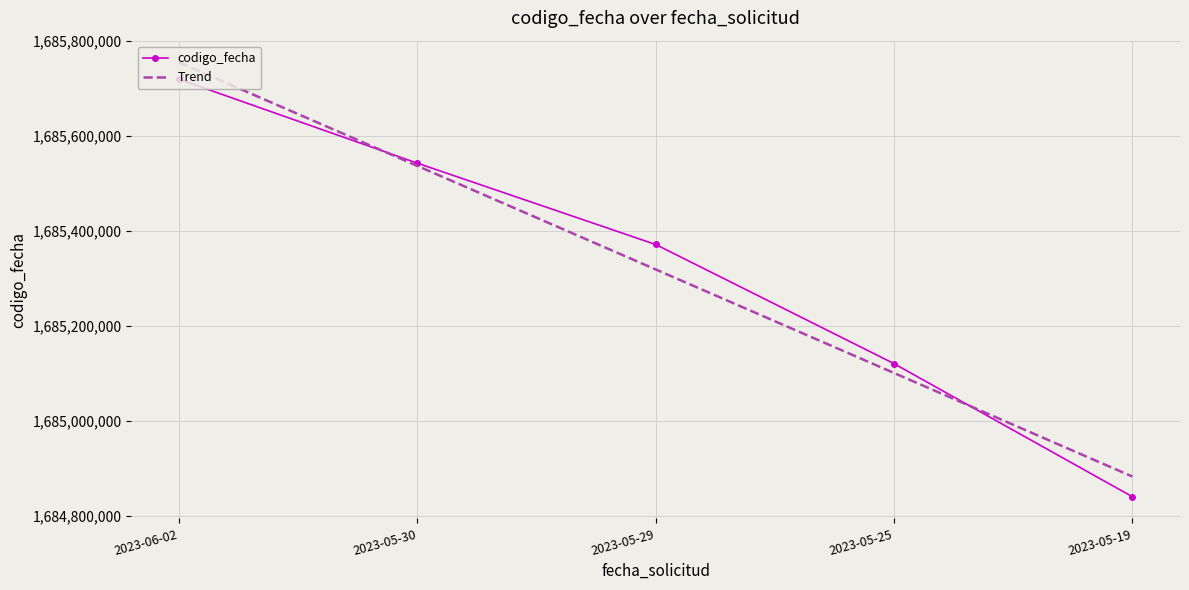

How many data points are less than 1685371413?

2